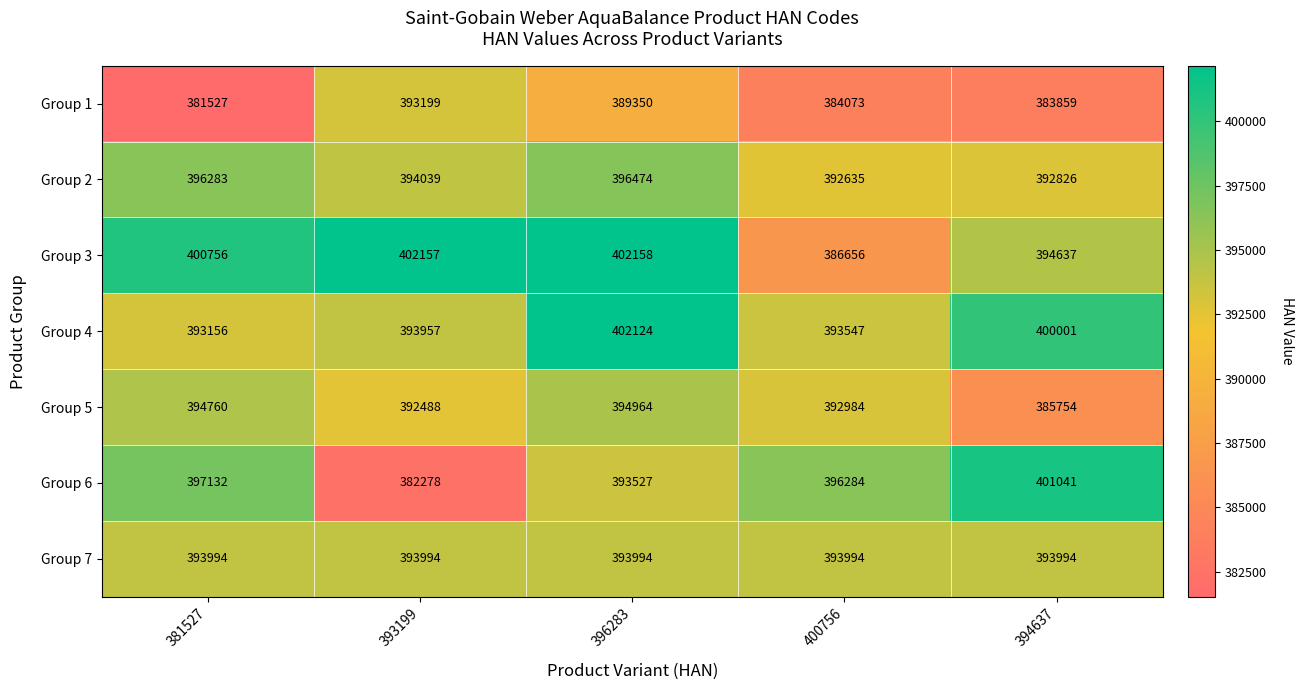

The Group 6 series shows 241738 at 381527. True or false?

False